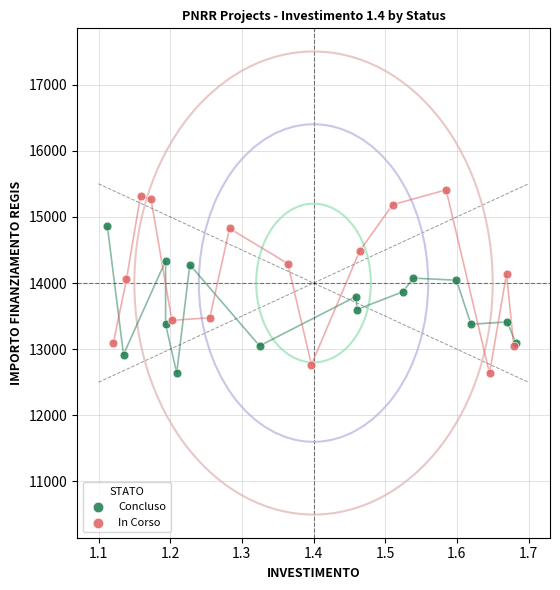

Which series reaches the maximum Y coordinate?

In Corso